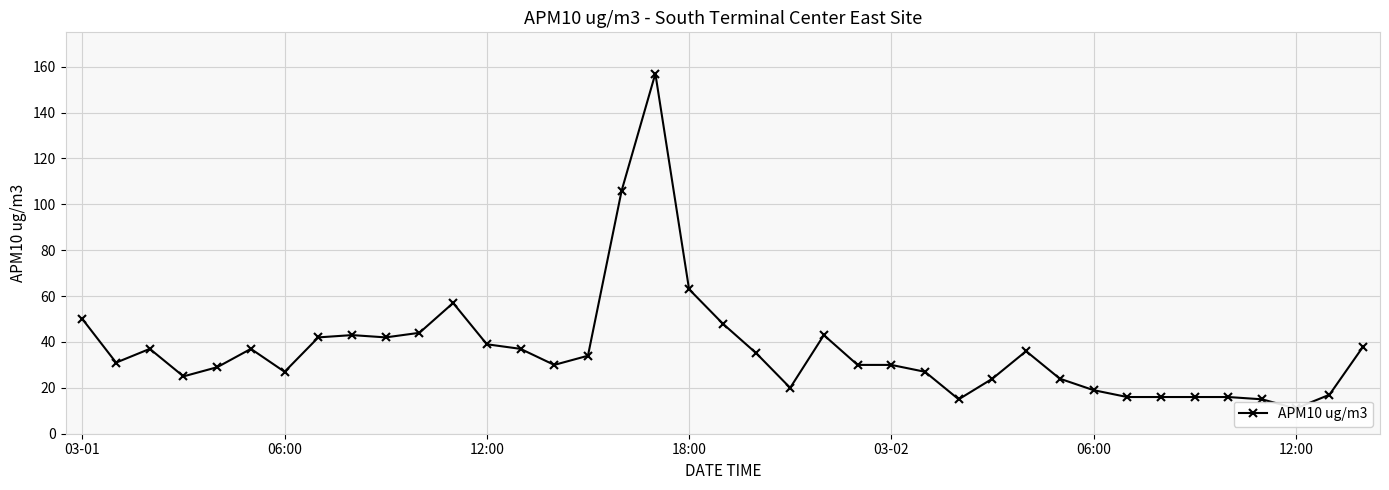

How many lines are shown in the chart?

1